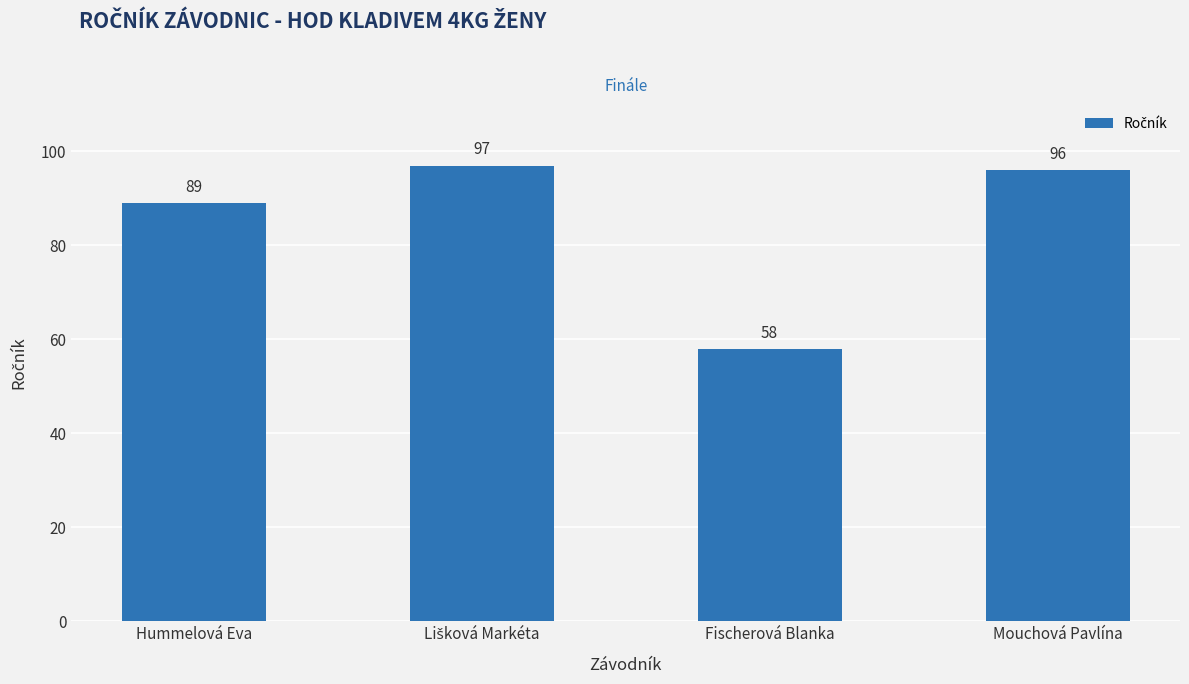

Approximately how many times larger is the value at Hummelová Eva compared to Mouchová Pavlína?

0.9